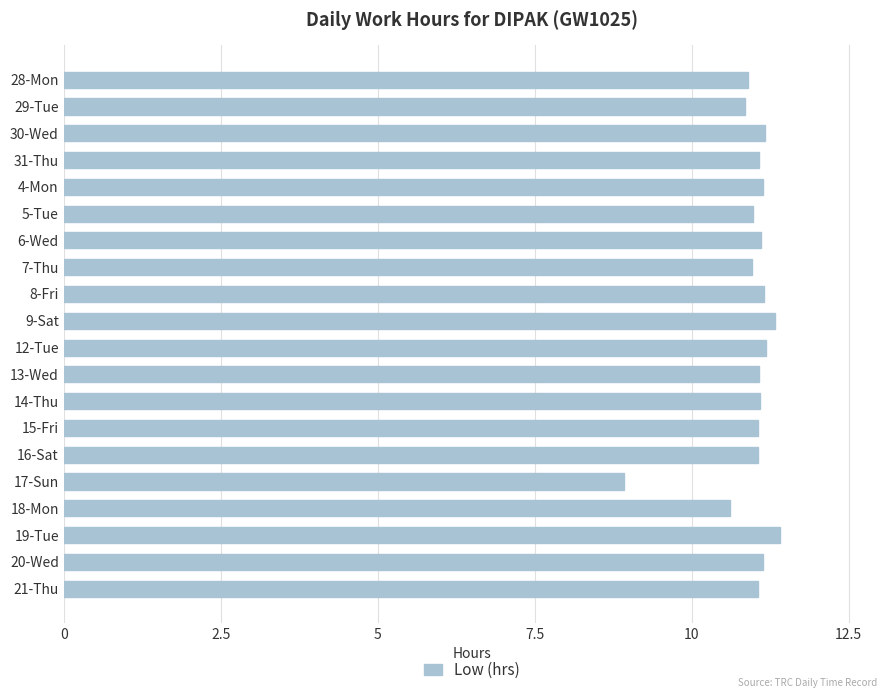

What is the ratio of the value at 8-Fri to the value at 20-Wed?

1.0